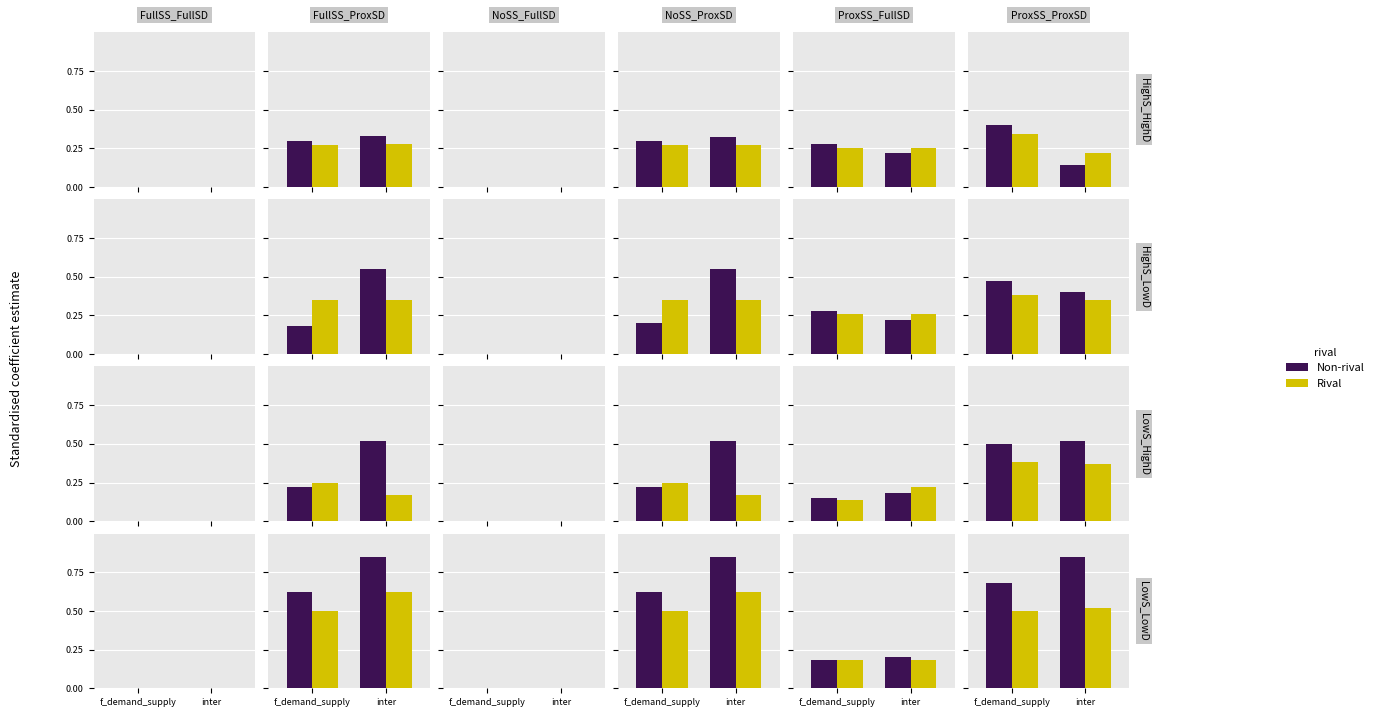

Reading right to left, extract all data points from this chart.

Non-rival: inter=0.8	f_demand_supply=0.7
Rival: inter=0.5	f_demand_supply=0.5